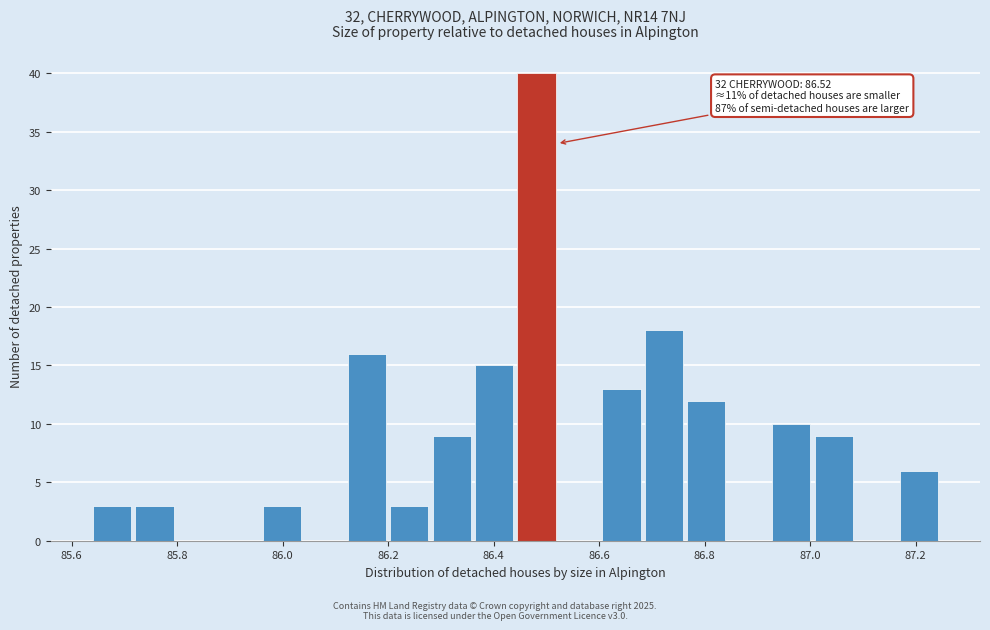

Which range on the x-axis has the tallest bar?

86.44 to 86.52